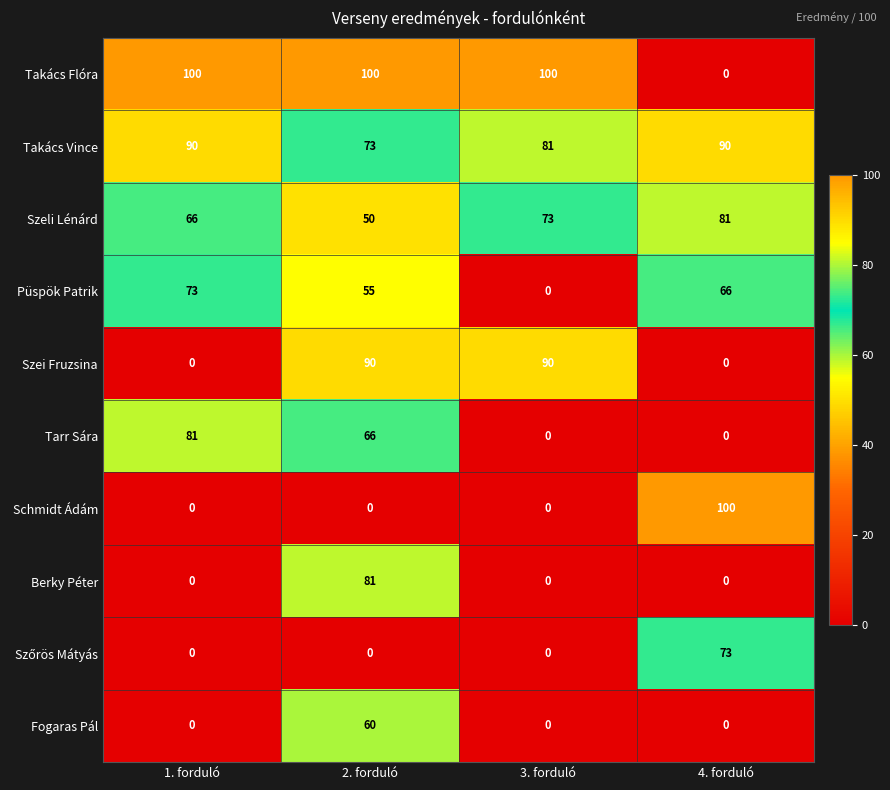

What is the total value across all series at 1. forduló?

410